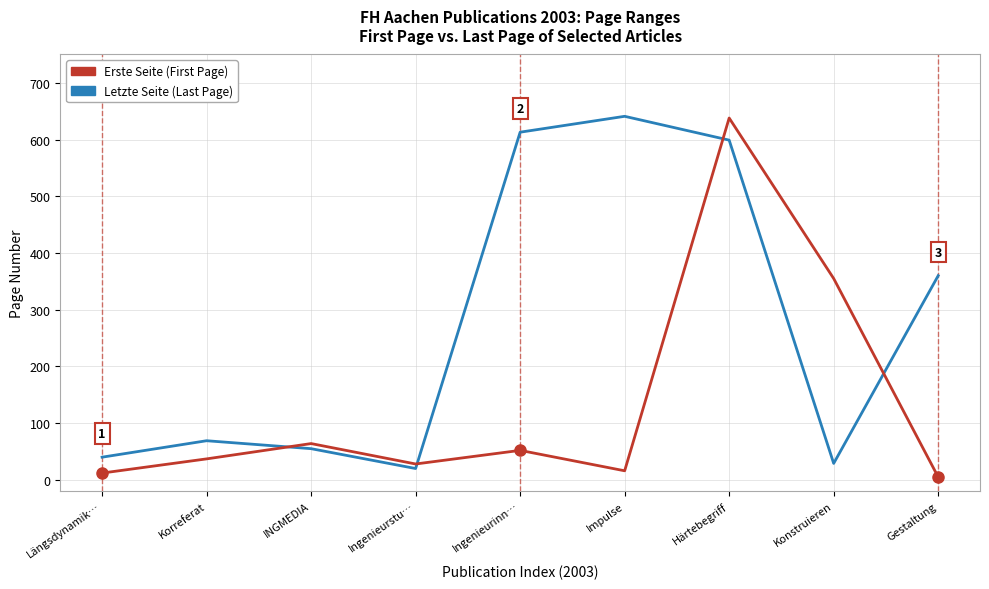

Where do Erste Seite (First Page) and Letzte Seite (Last Page) first cross each other?

Korreferat and INGMEDIA